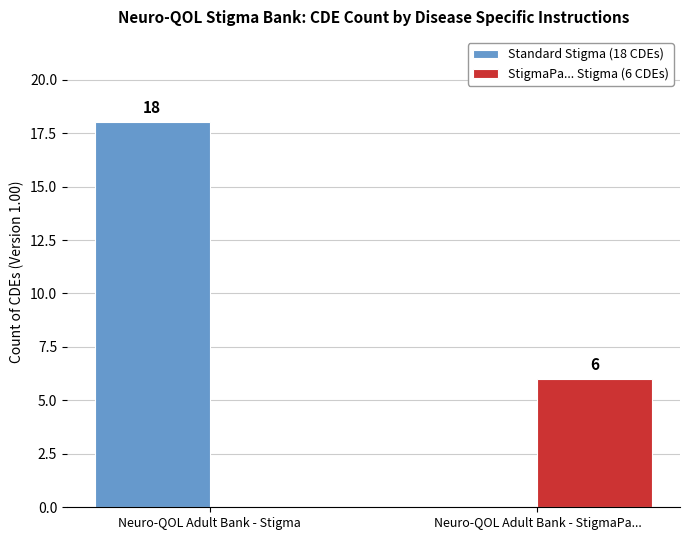

At which category is the sum across all series the highest?

Neuro-QOL Adult Bank - Stigma